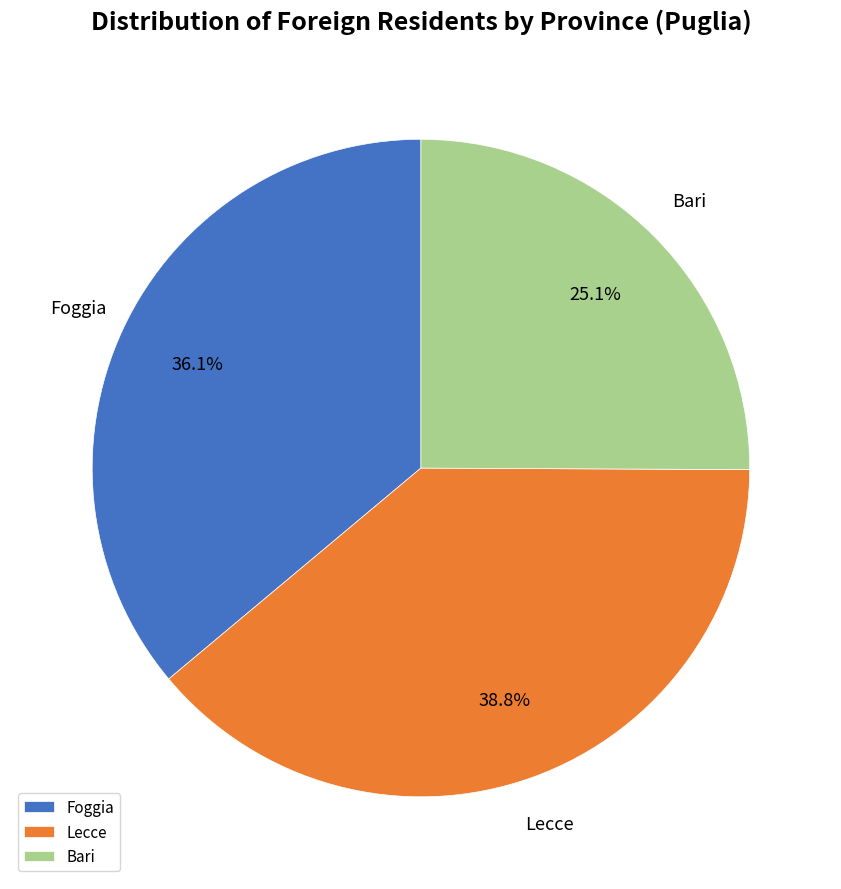

How much of the chart is everything except Foggia?

63.9%